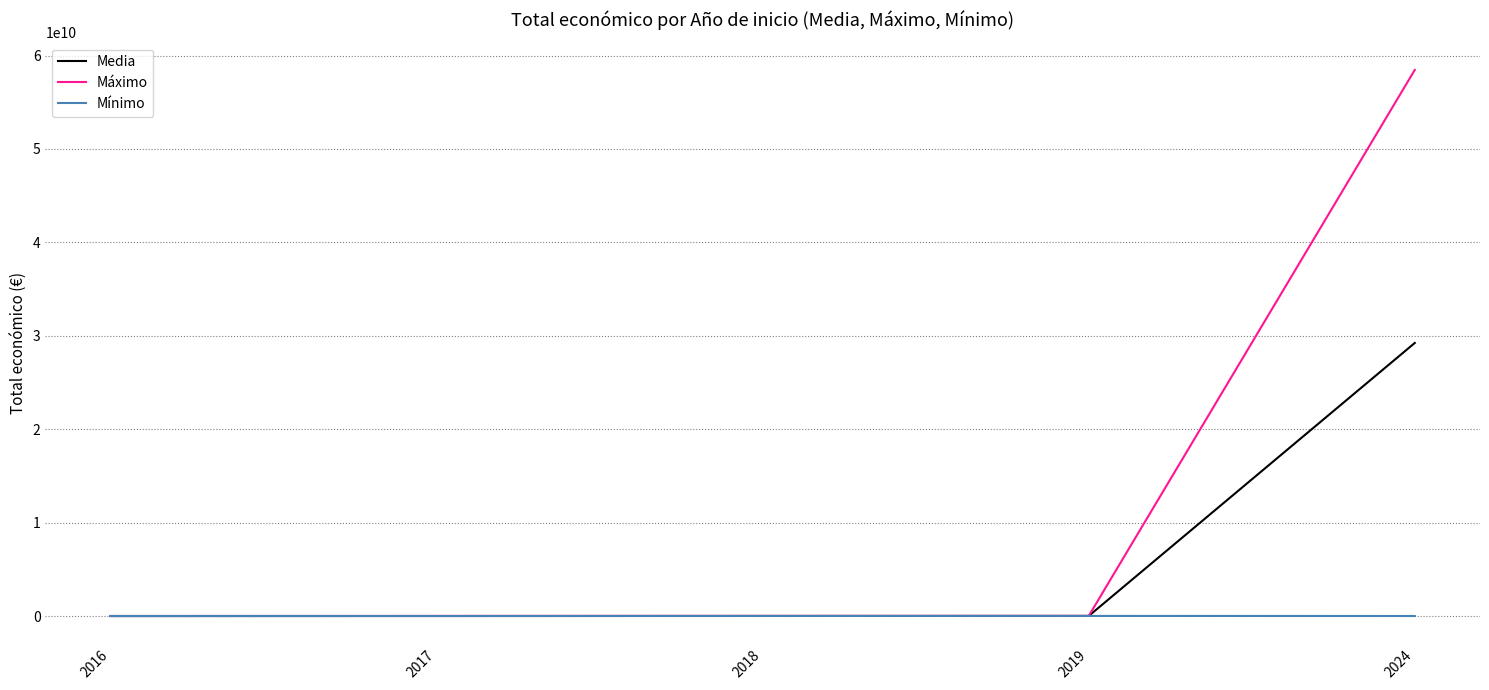

Rank the series by their maximum value, from lowest to highest.

Mínimo, Media, Máximo